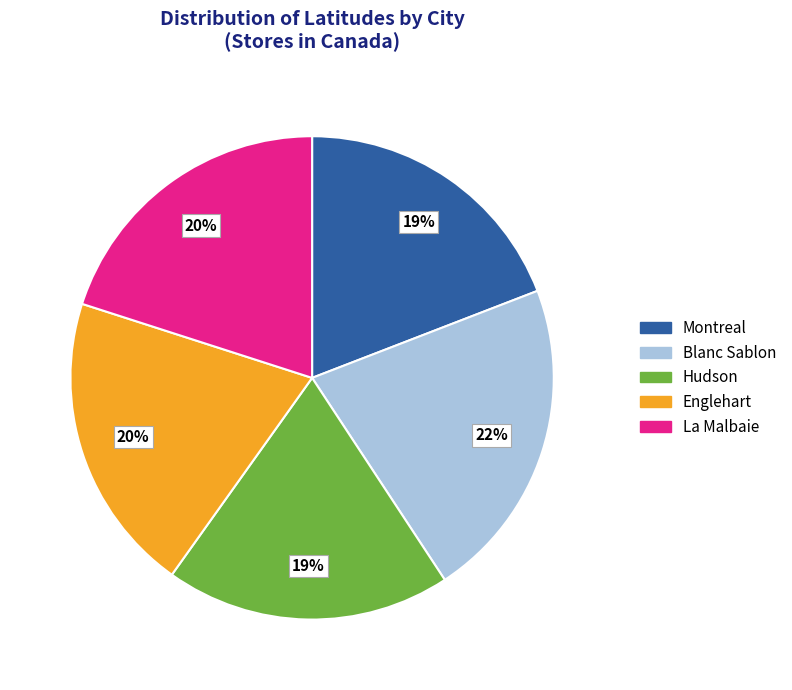

Which category has the biggest portion of the pie?

Blanc Sablon